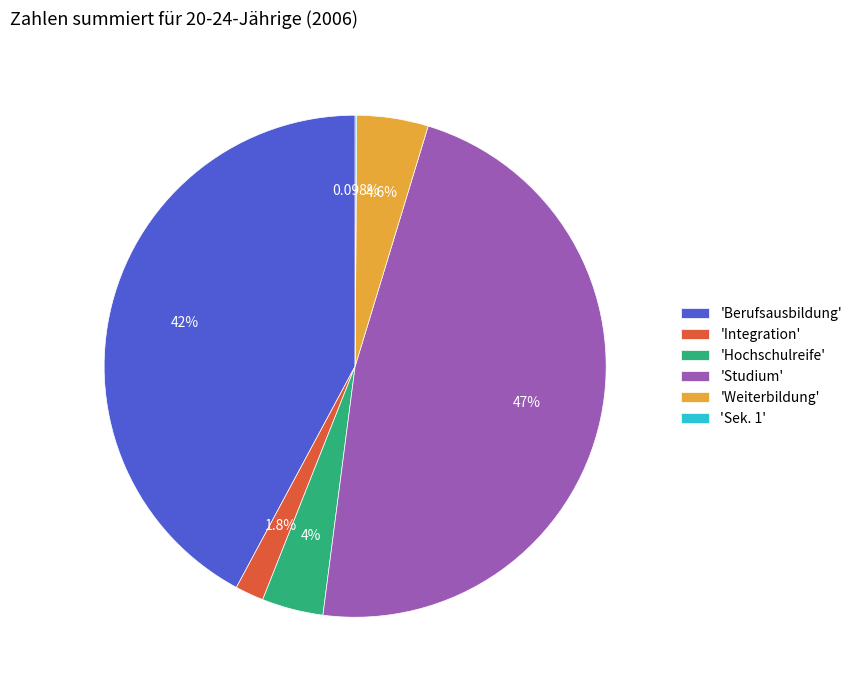

Does any single category account for the majority?

No